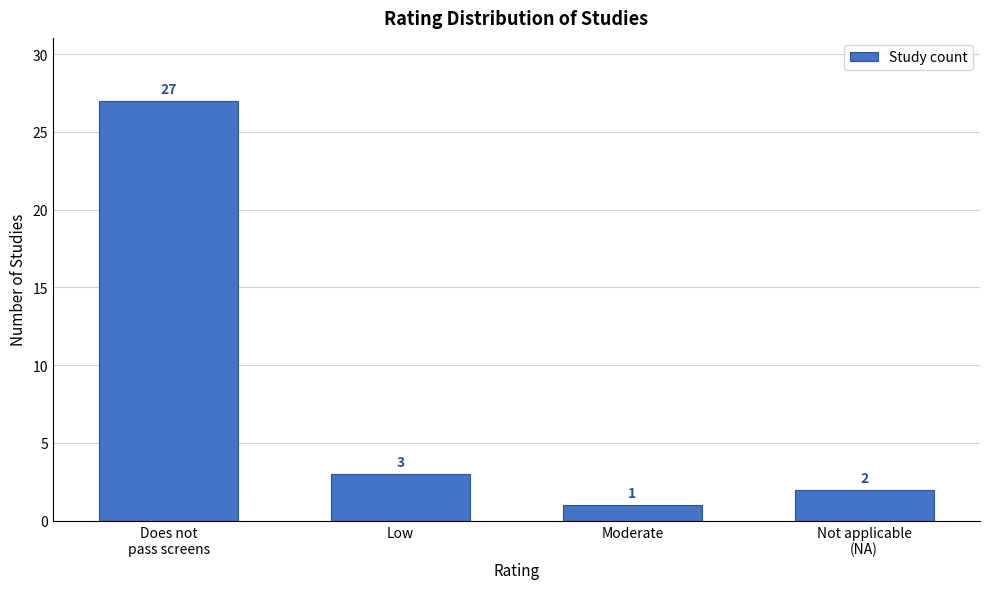

Reading left to right, list all the values displayed in this chart.

27	3	1	2